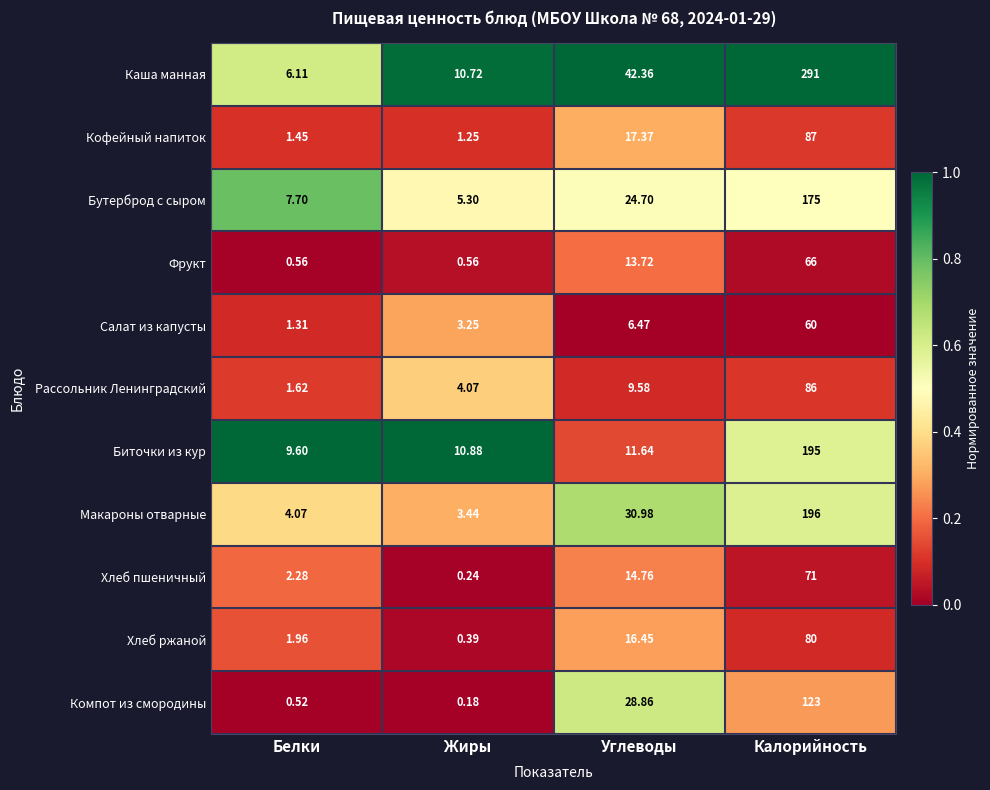

At how many categories does at least one series exceed 0?

4